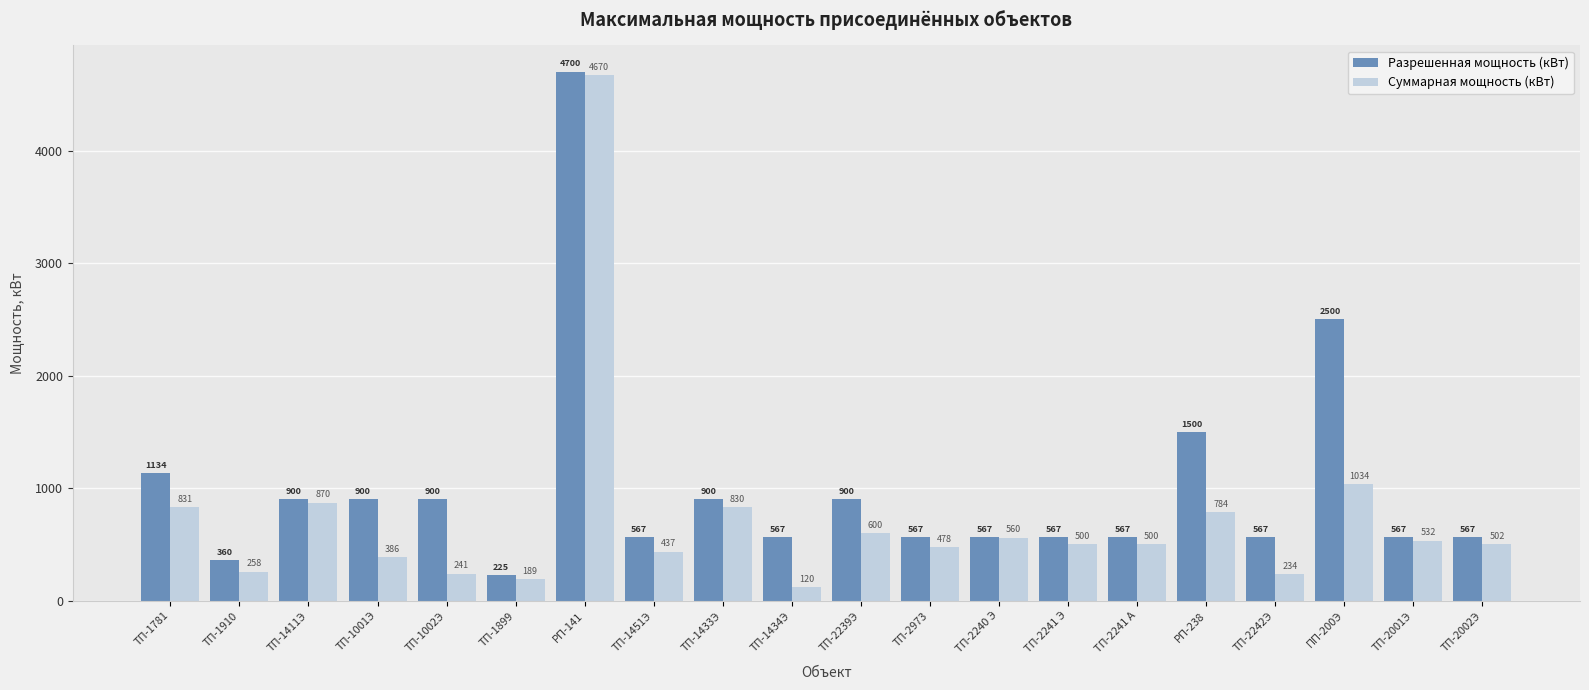

What is the label of the 10th bar from the right?

ТП-2239Э